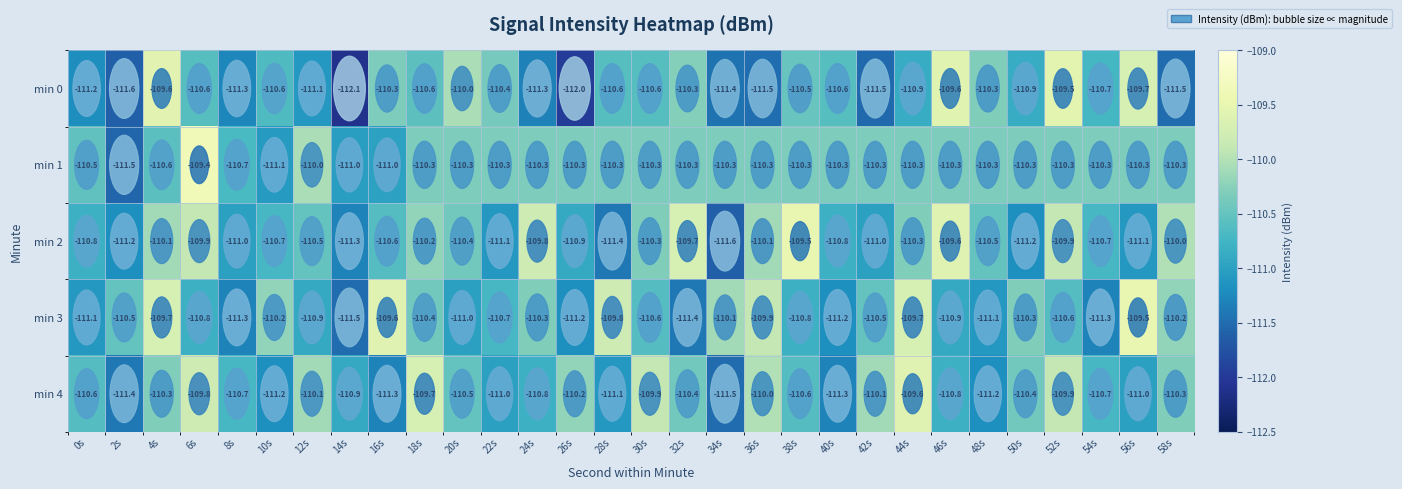

What is the difference between the min 2 values at 18s and 54s?

0.5